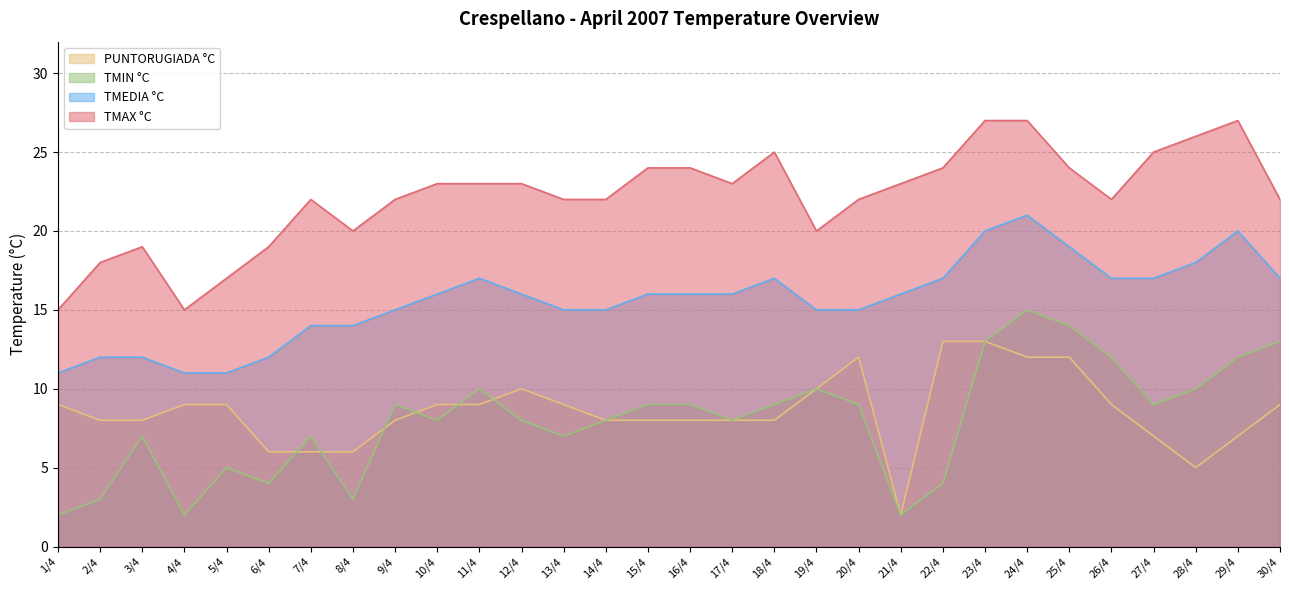

Count the TMEDIA °C values in the range 14 to 17.

19